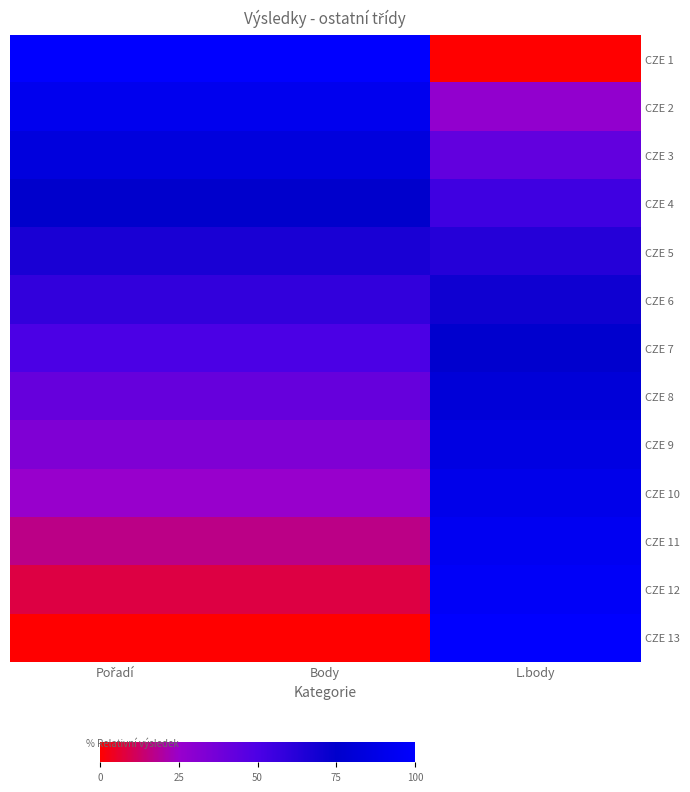

At which category is the sum across all series the highest?

L.body